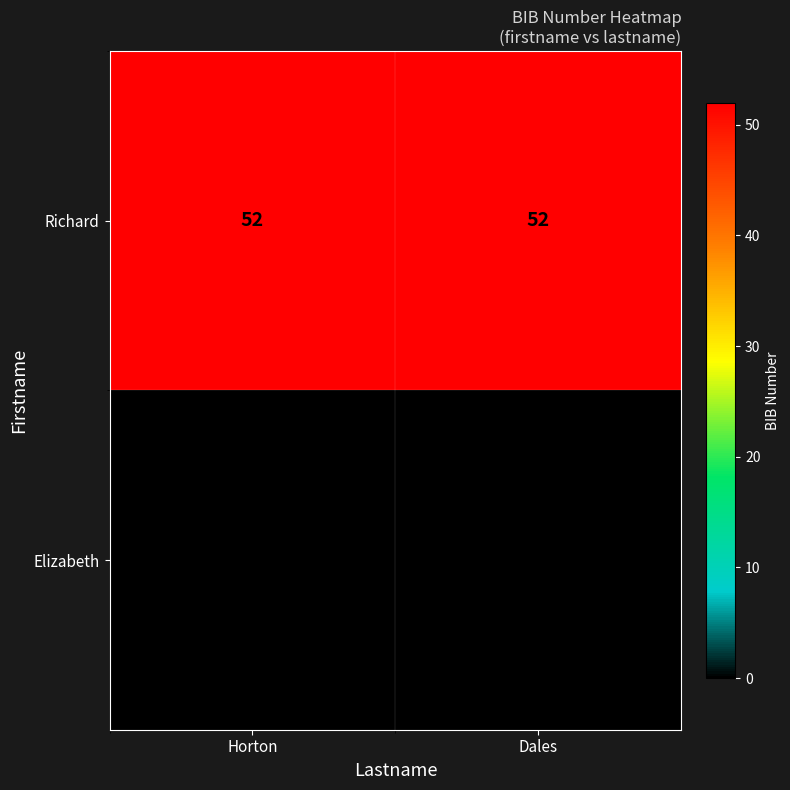

What is the difference between the highest and lowest values at Horton?

52